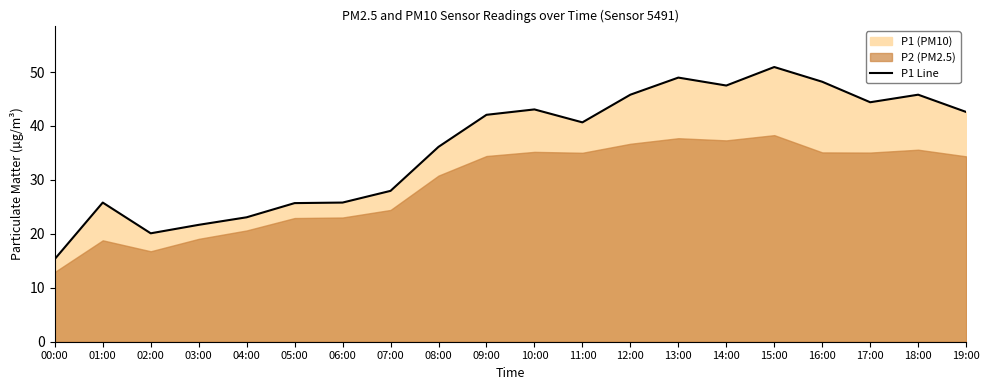

How many lines are shown in the chart?

1